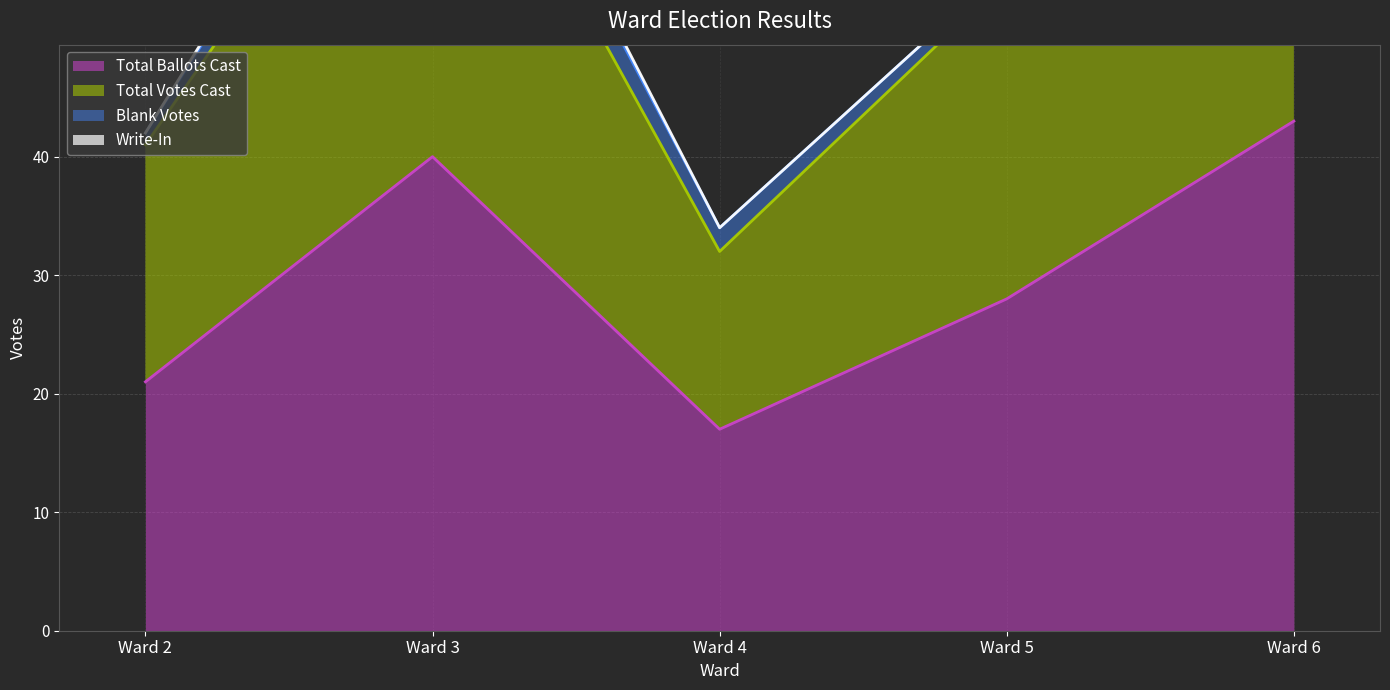

What is the total value across all series at Ward 6?

119